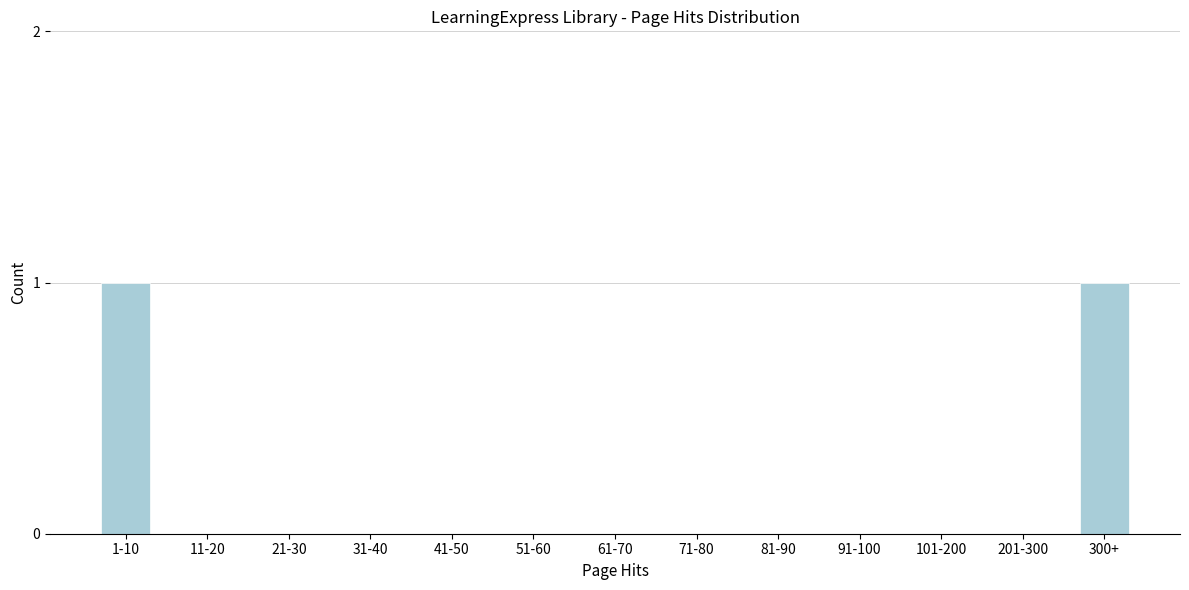

Reading left to right, extract all data points from this chart.

1-10=1	11-20=0	21-30=0	31-40=0	41-50=0	51-60=0	61-70=0	71-80=0	81-90=0	91-100=0	101-200=0	201-300=0	300+=1